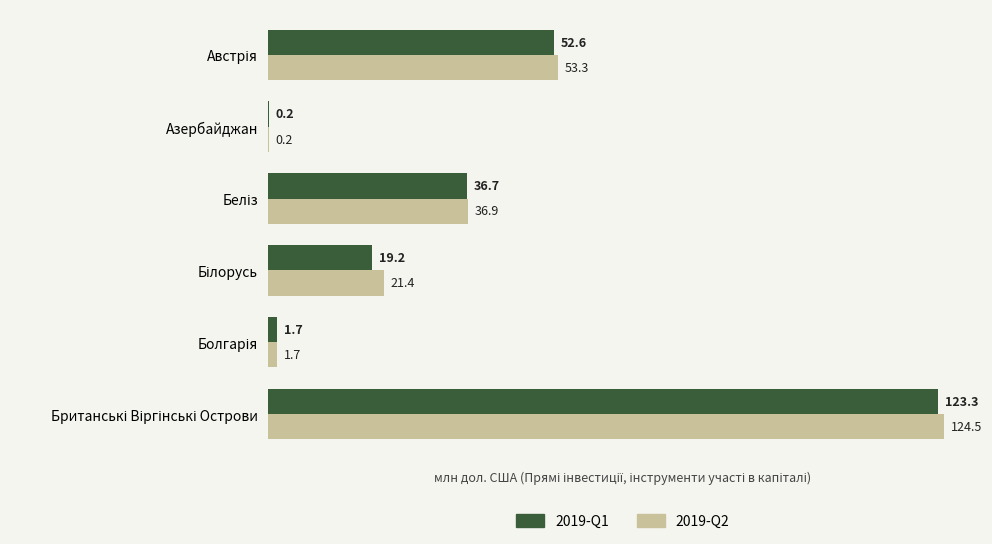

What is the sum of all 2019-Q1 values?

233.7